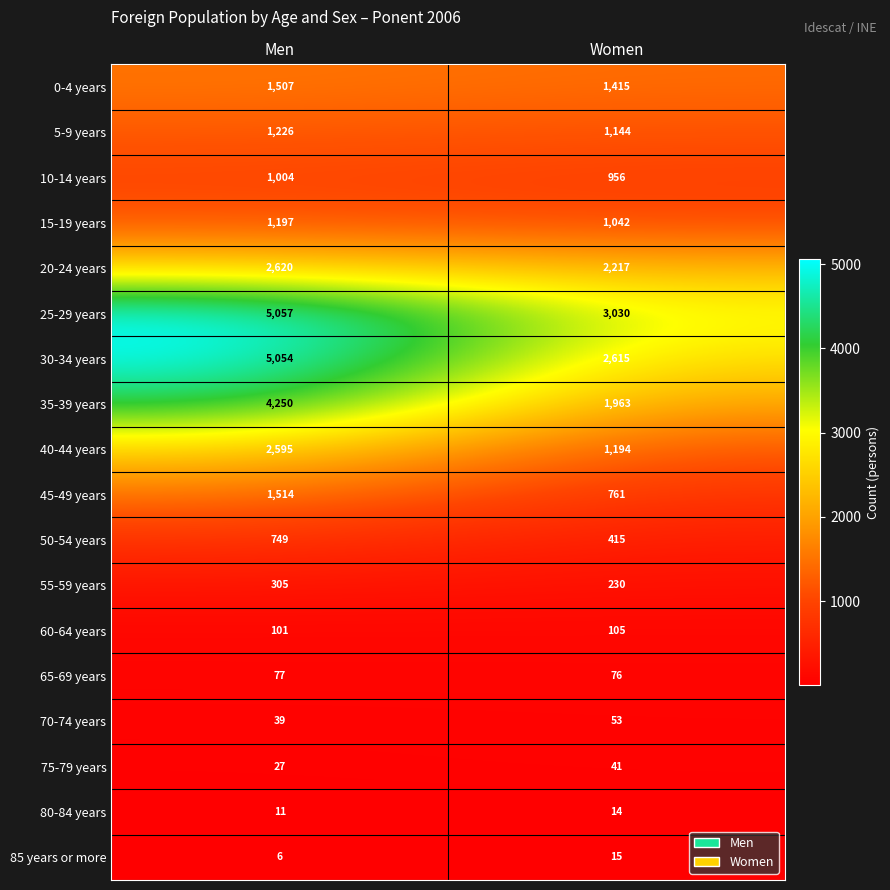

What is the difference between the 40-44 years values at Women and Men?

1401